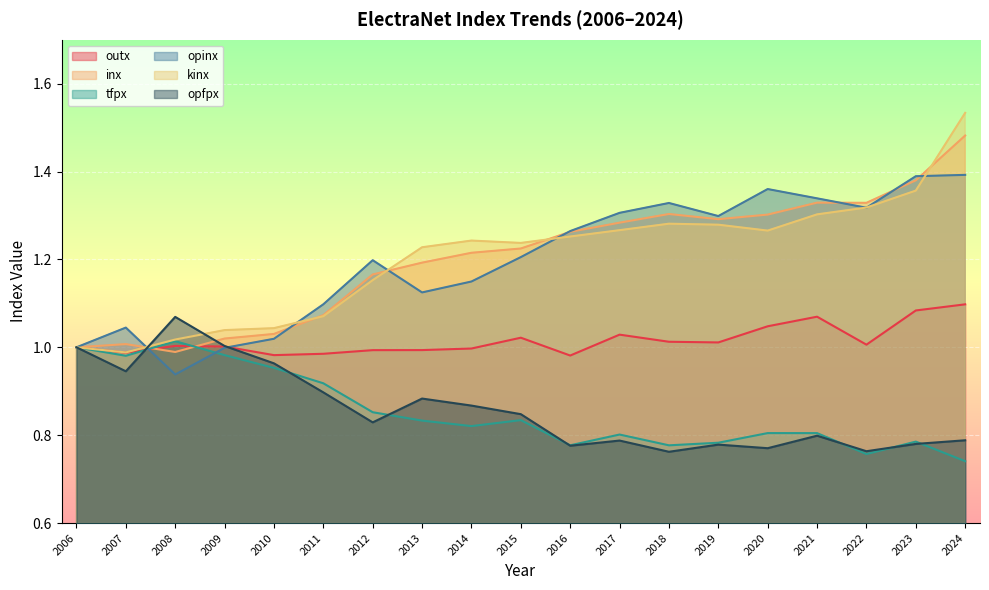

What is the total value across all series at 2021?

6.6